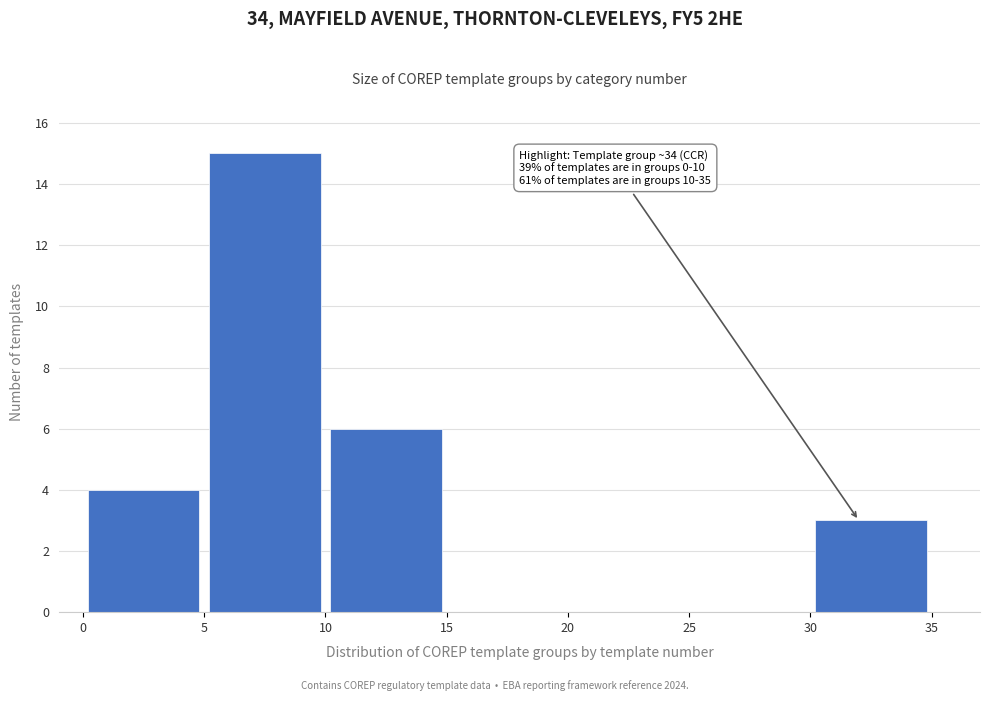

Over which range of the x-axis is the bar tallest?

5 to 10